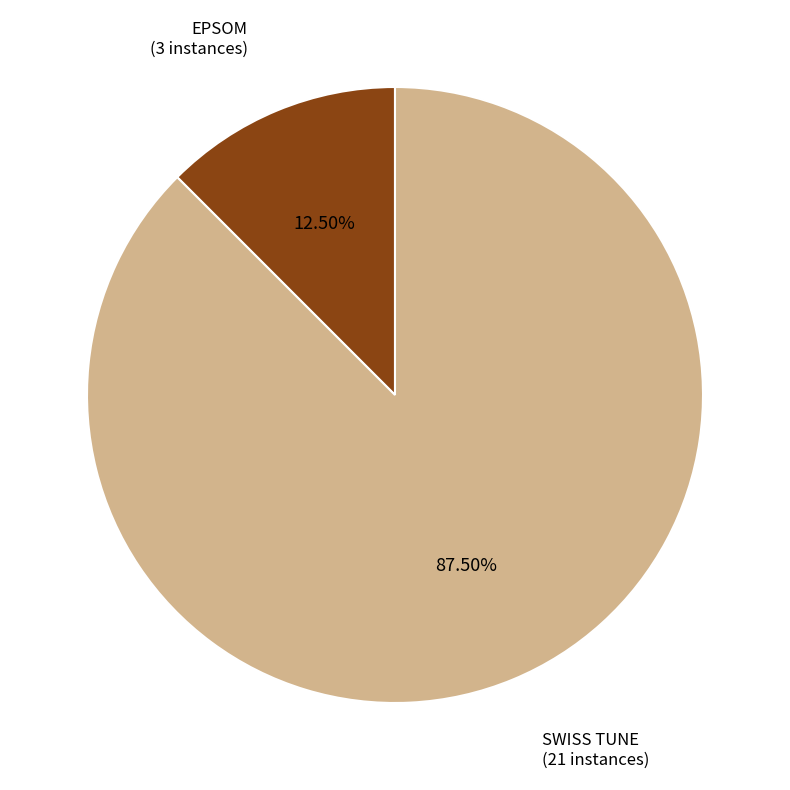

To the nearest percent, what is the difference between the EPSOM and SWISS TUNE slice percentages?

75%